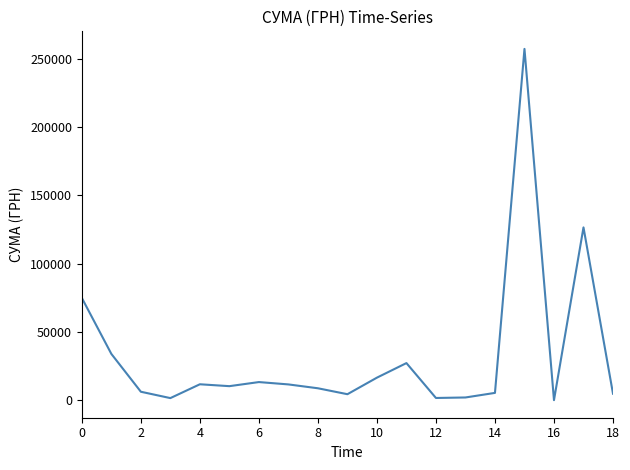

What is the maximum value shown in the chart?

257087.8